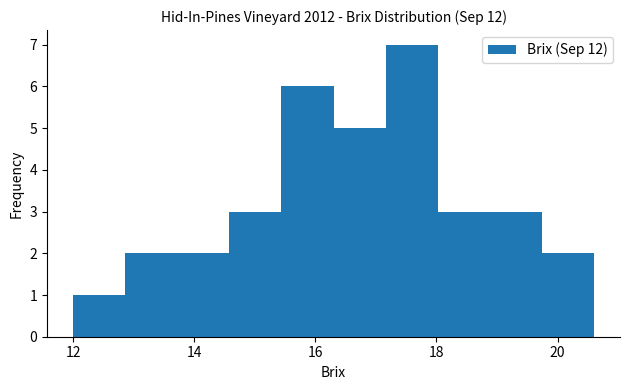

What is the height of the bar covering 12.86 to 13.72 on the x-axis? Neither the bar edges nor the heights are printed on the chart, so give them approximately, as read against the axes.

2